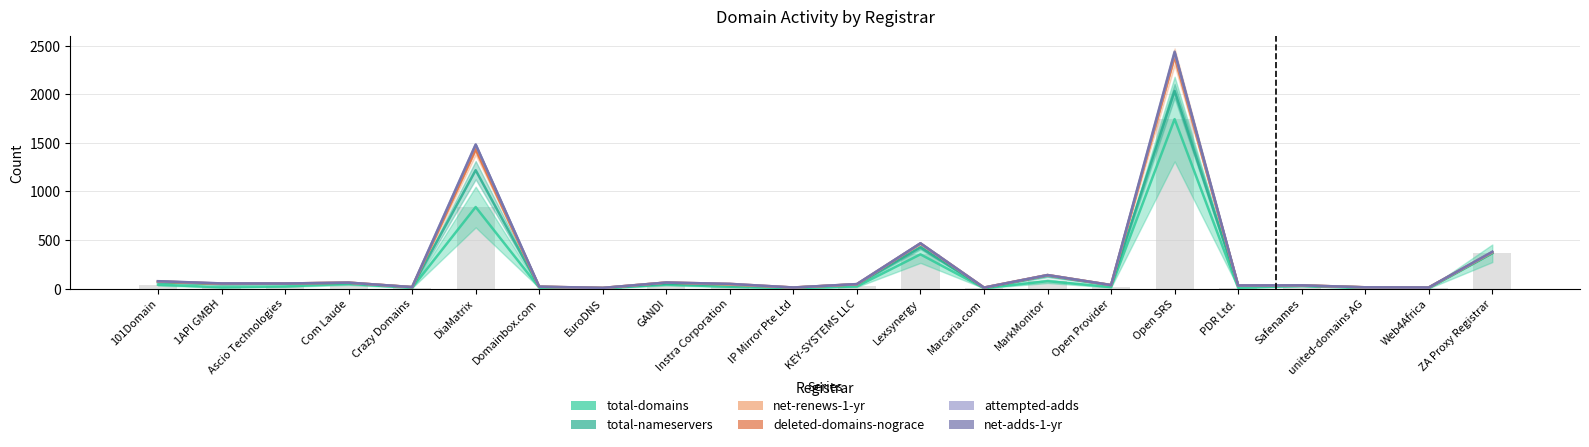

How many groups of bars are there?

22